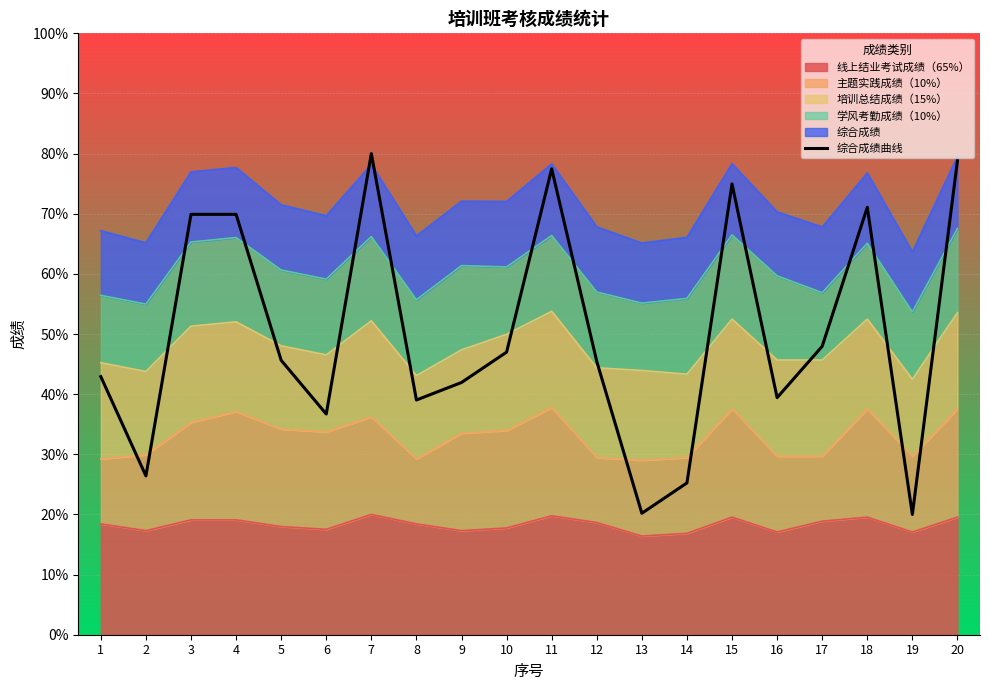

True or false: there are more than 2 points higher than both neighbors.

True